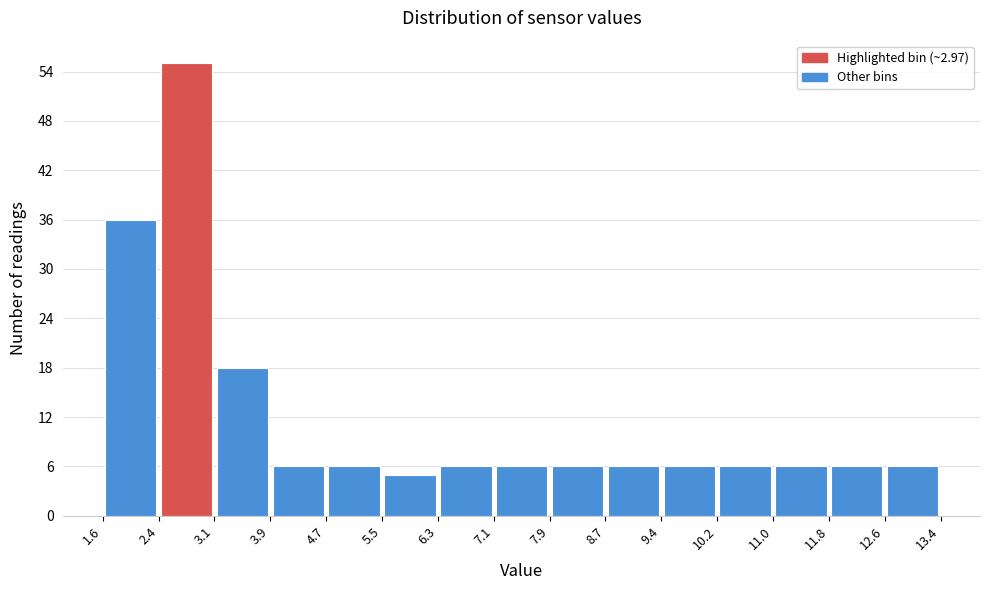

Reading left to right, transcribe this chart: for each bar, give the range it covers on the x-axis and its height. The values are not printed on the chart, so give them approximately, as read against the axis.

1.6 to 2.4: 36
2.4 to 3.1: 55
3.1 to 3.9: 18
3.9 to 4.7: 6
4.7 to 5.5: 6
5.5 to 6.3: 5
6.3 to 7.1: 6
7.1 to 7.9: 6
7.9 to 8.7: 6
8.7 to 9.4: 6
9.4 to 10.2: 6
10.2 to 11.0: 6
11.0 to 11.8: 6
11.8 to 12.6: 6
12.6 to 13.4: 6